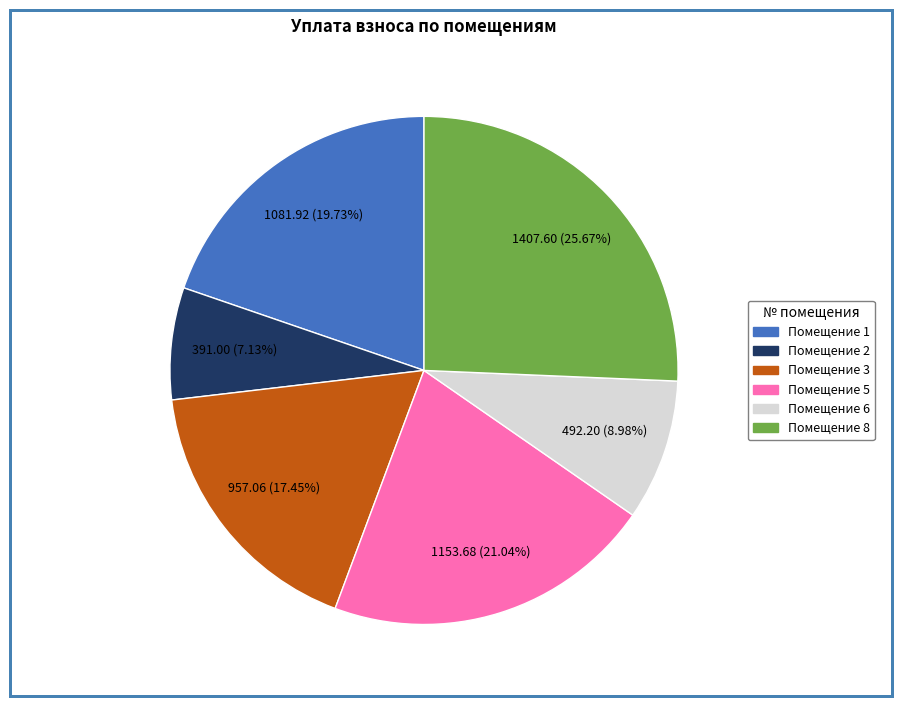

Is there a majority slice in this chart?

No